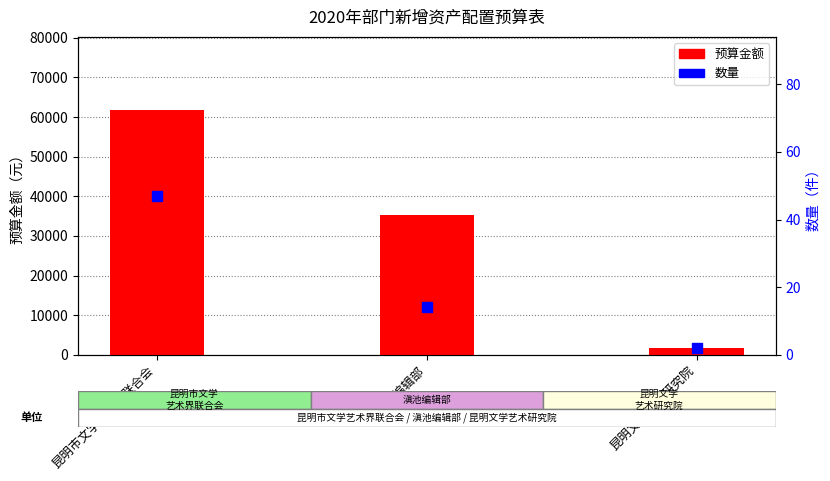

Which series has the widest spread of Y values?

预算金额